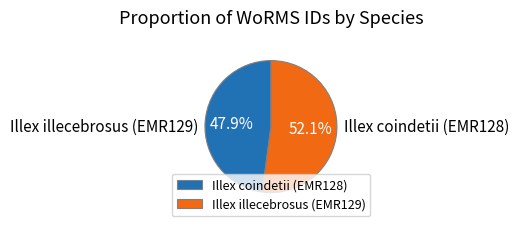

Which category accounts for the majority?

Illex illecebrosus (EMR129)